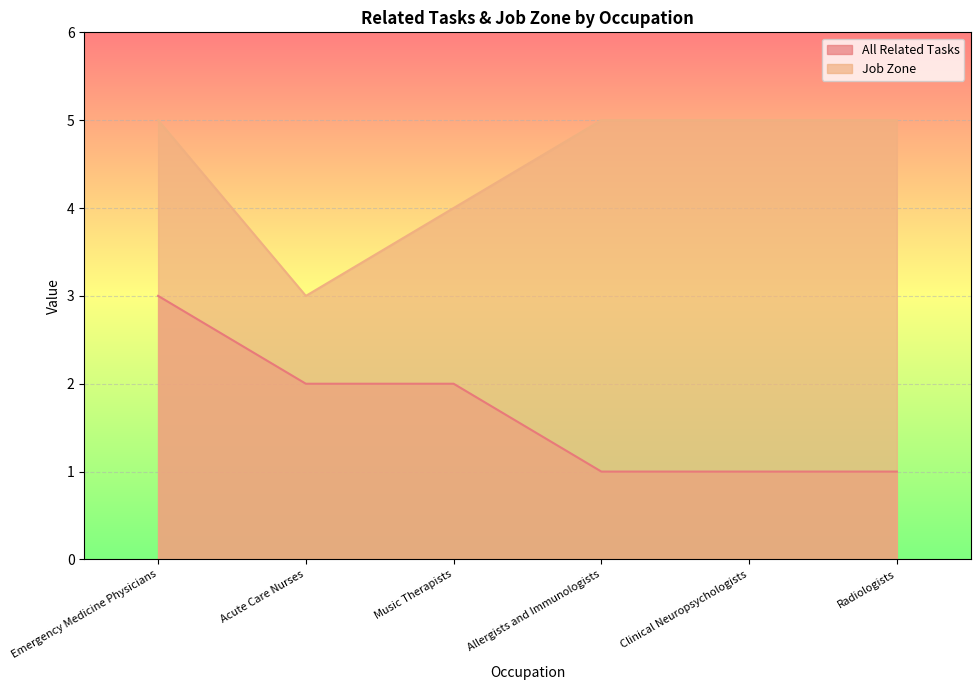

Reading left to right, transcribe all the data shown in this chart.

All Related Tasks: Emergency Medicine Physicians=3	Acute Care Nurses=2	Music Therapists=2	Allergists and Immunologists=1	Clinical Neuropsychologists=1	Radiologists=1
Job Zone: Emergency Medicine Physicians=5	Acute Care Nurses=3	Music Therapists=4	Allergists and Immunologists=5	Clinical Neuropsychologists=5	Radiologists=5